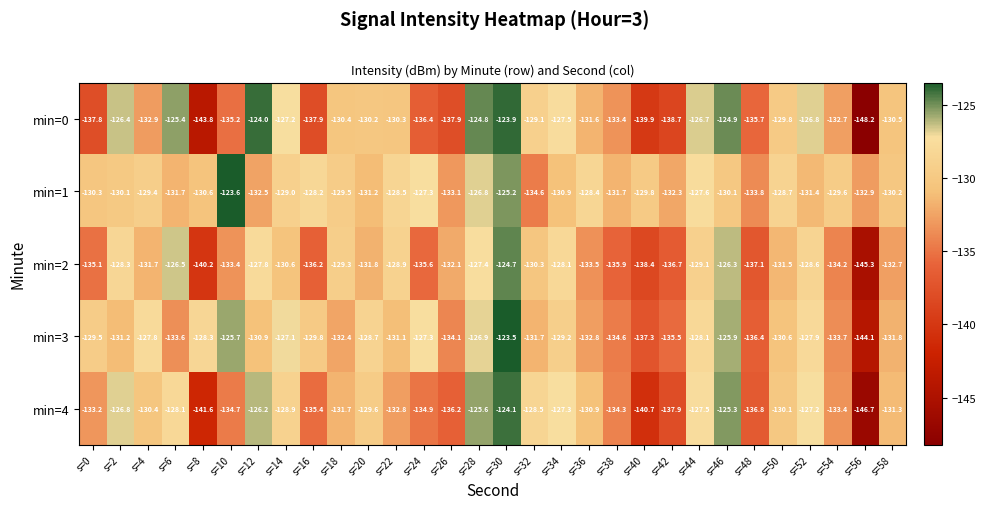

Which series has the largest total across all categories?

min=1